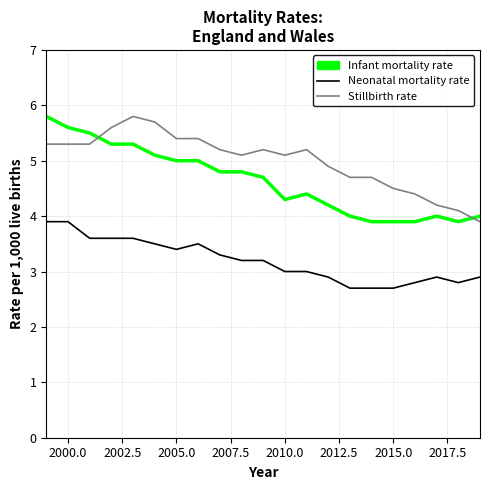

List the series in order of their overall mean, highest first.

Stillbirth rate, Infant mortality rate, Neonatal mortality rate